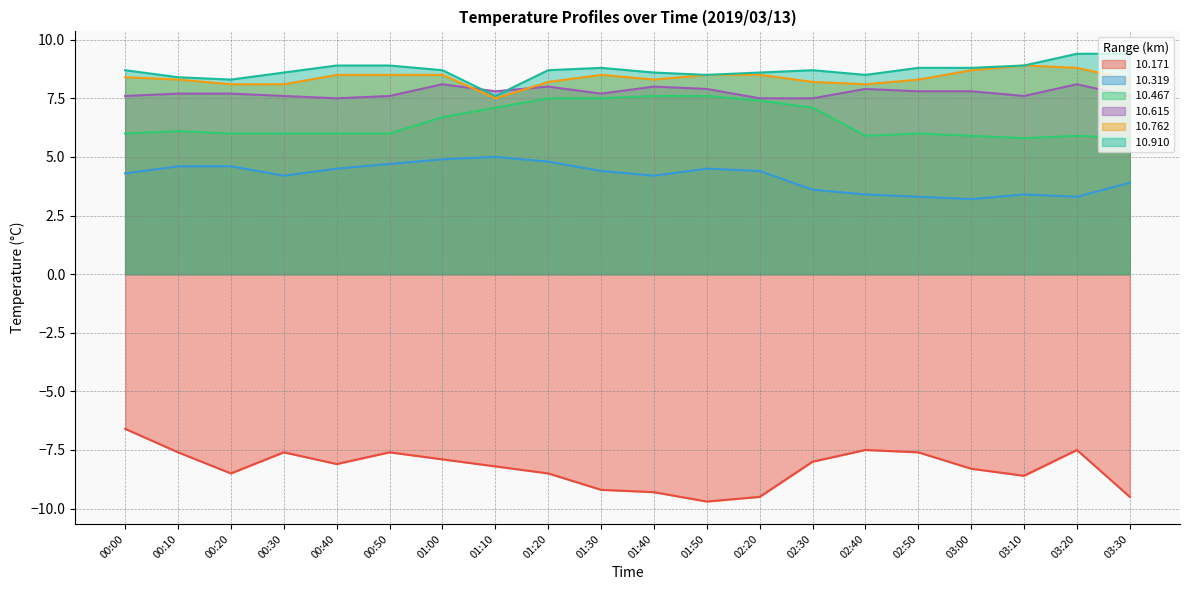

What is the sum of all  10.467 values?

129.9